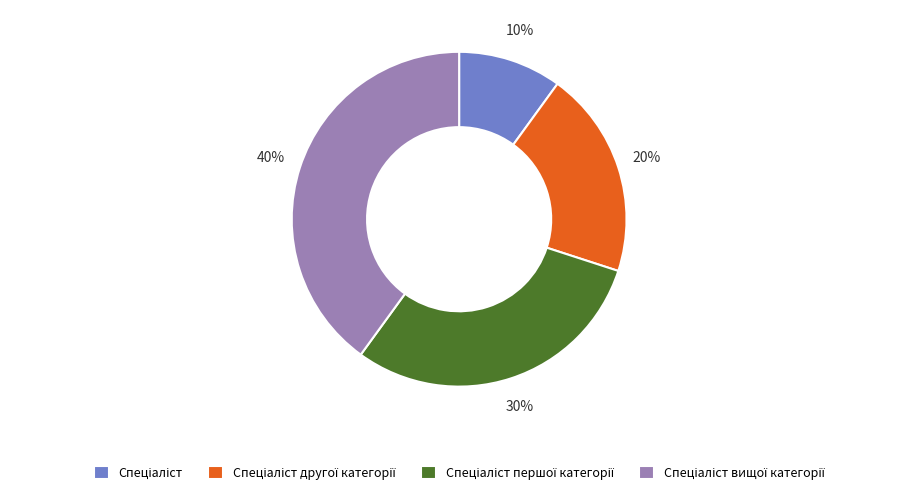

To the nearest percent, what is the difference between the largest and smallest slice percentages?

30%